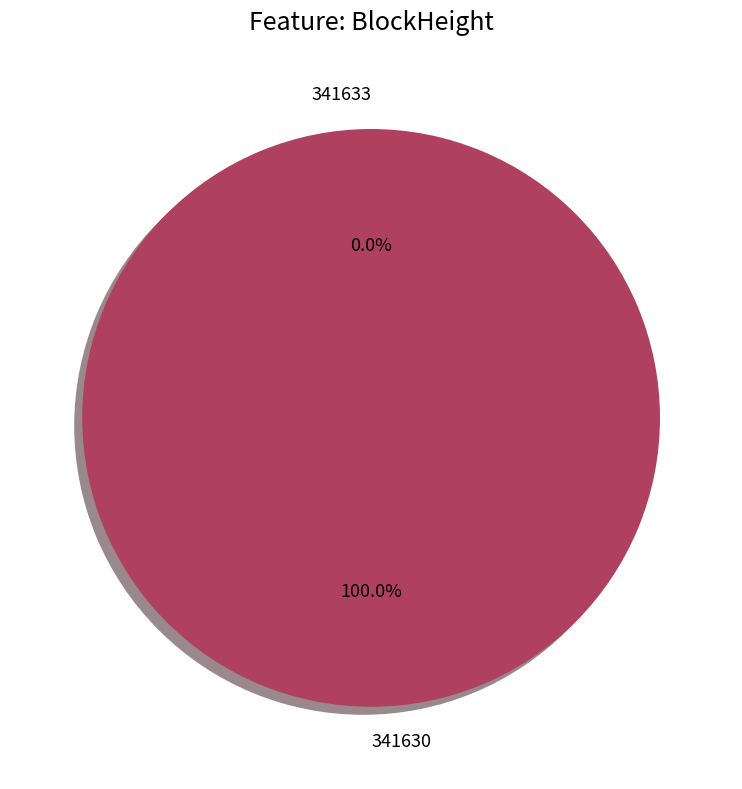

To the nearest percent, what percentage of the pie is 341630?

100%